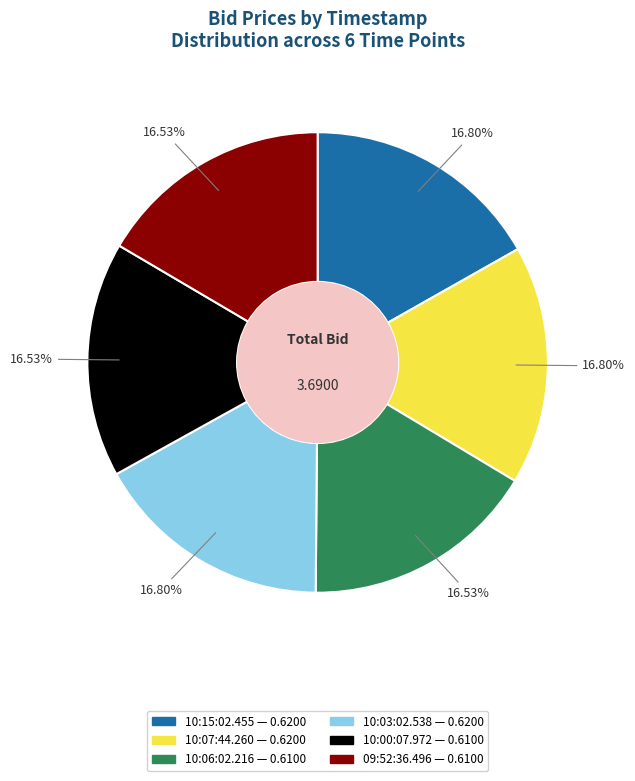

Do 10:00:07.972 and 10:07:44.260 together represent more than half of the pie?

No